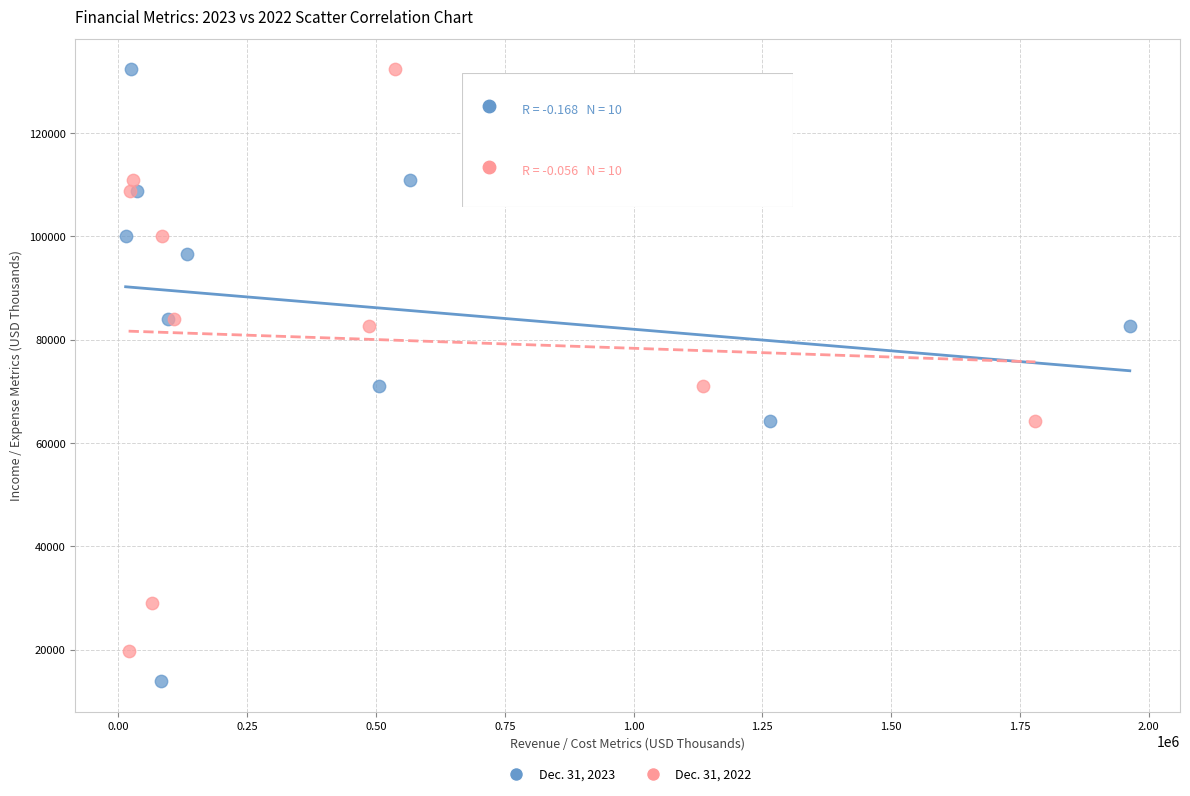

What are all the series names shown in the legend?

Dec. 31, 2023, Dec. 31, 2022